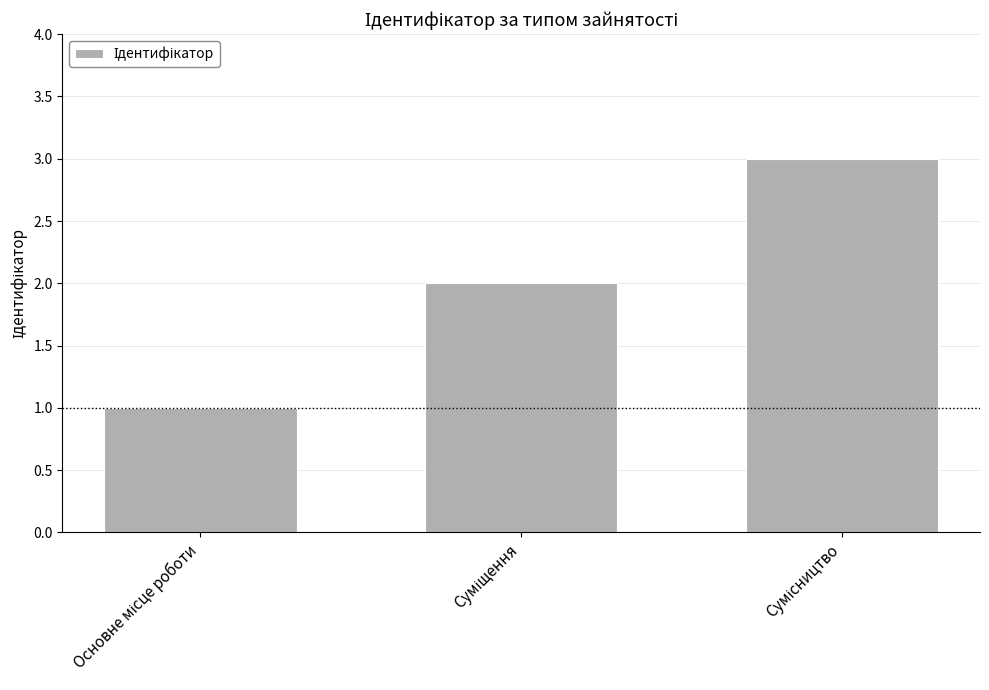

What is the sum of all values?

6